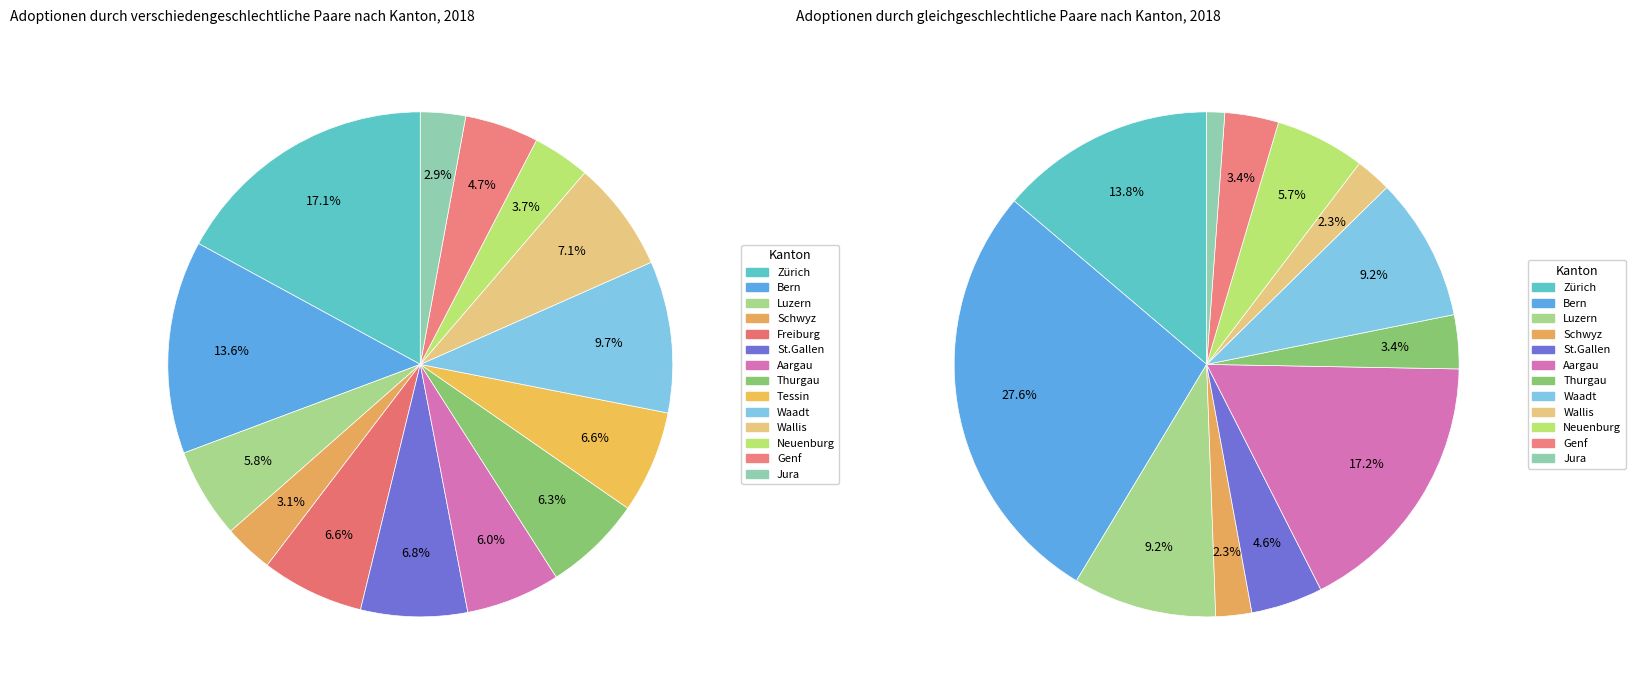

What portion of the pie excludes Wallis?

92.9%